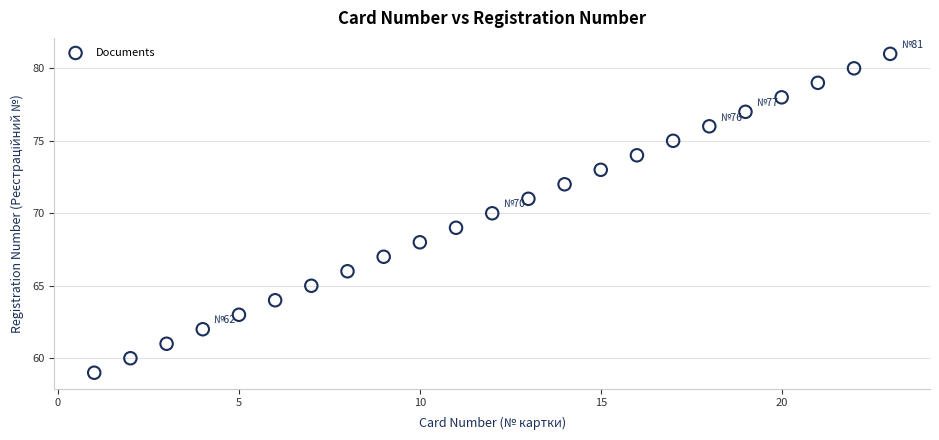

What is the range of Y values (max minus min)?

22